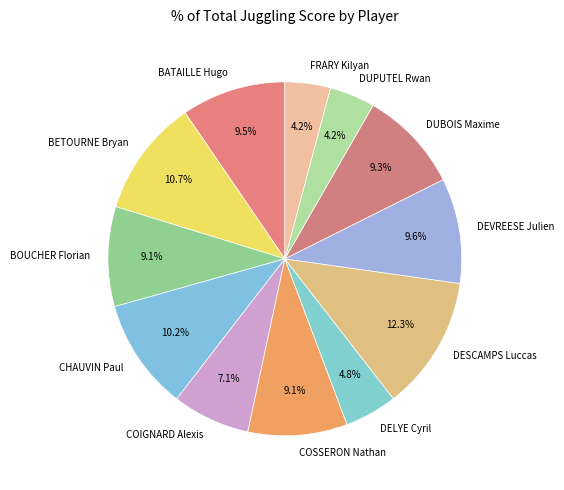

To the nearest percent, what percentage of the pie is DELYE Cyril?

5%